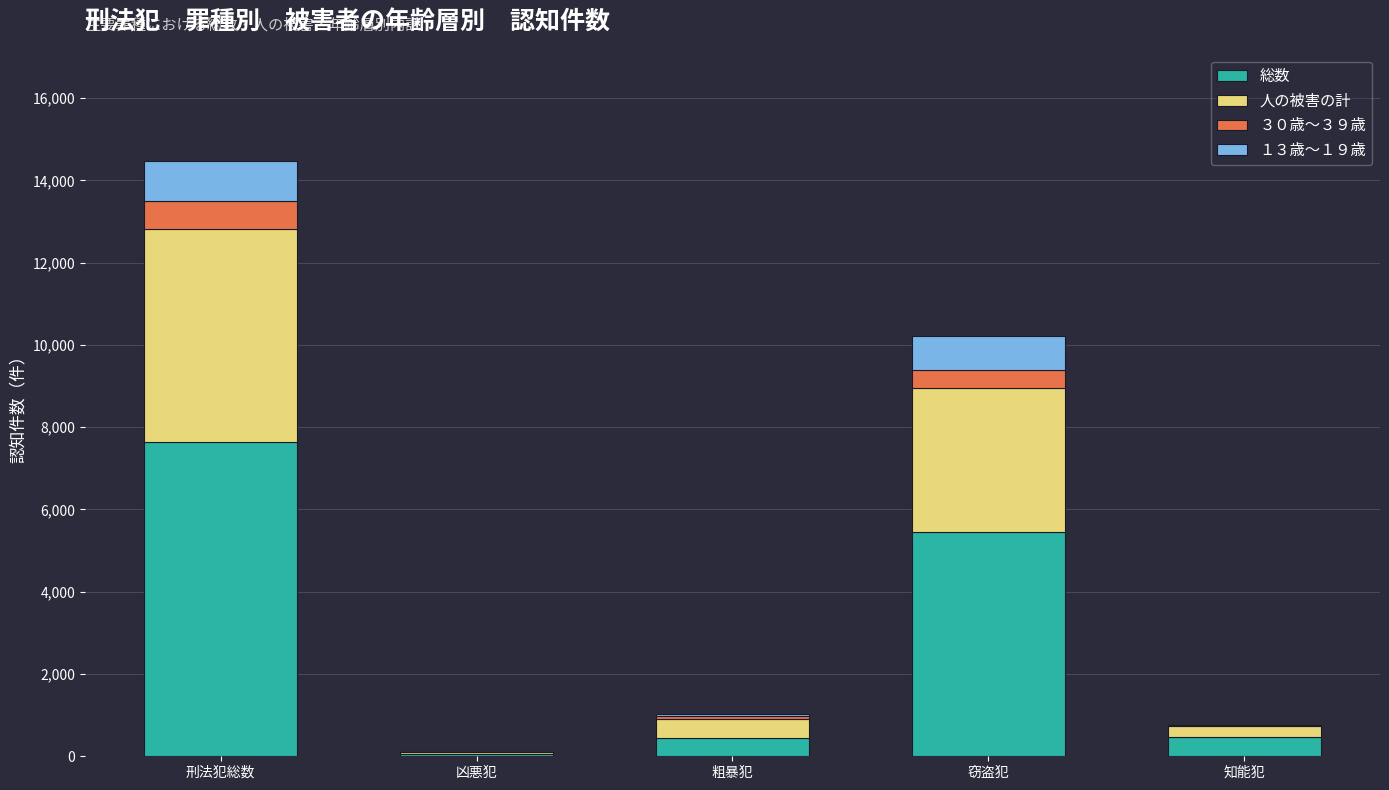

At which label is 総数 closest to 3849?

窃盗犯